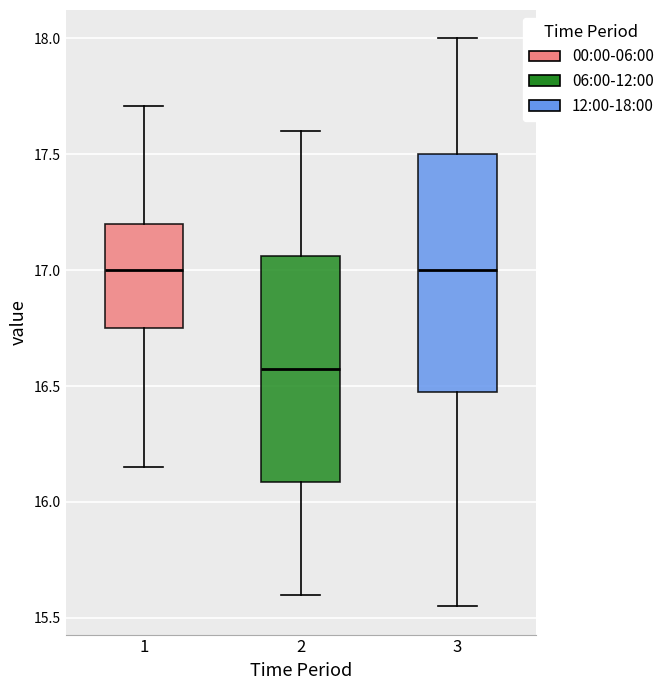

Where does the lower whisker of the box at x = 2 end on the y-axis? The values are not printed on the chart, so give them approximately, as read against the axis.

15.60